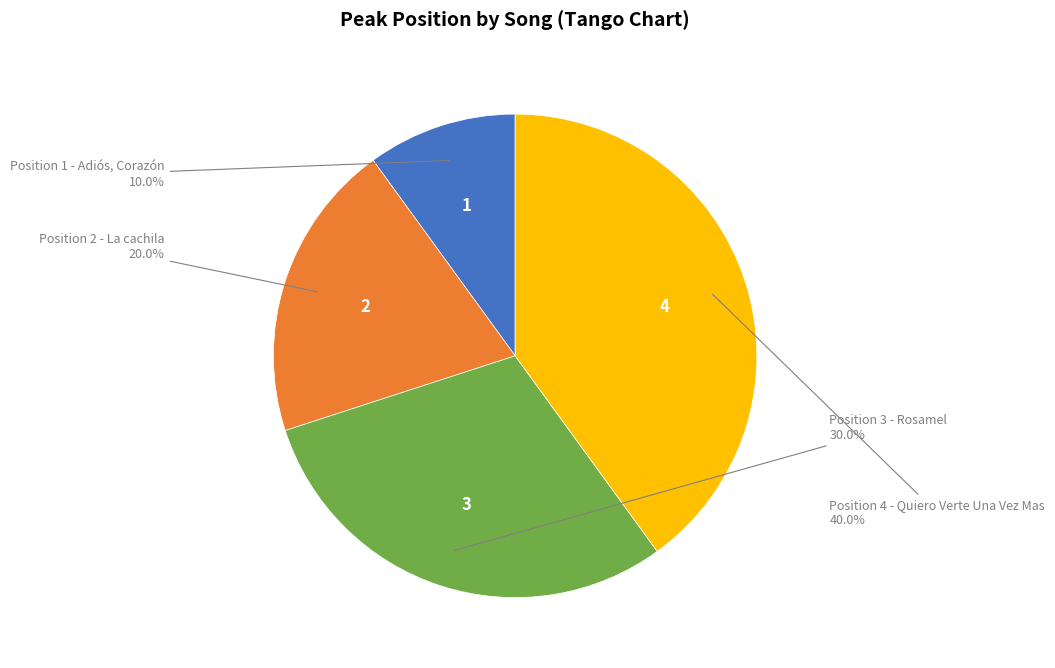

Is there any slice that represents more than half of the pie?

No